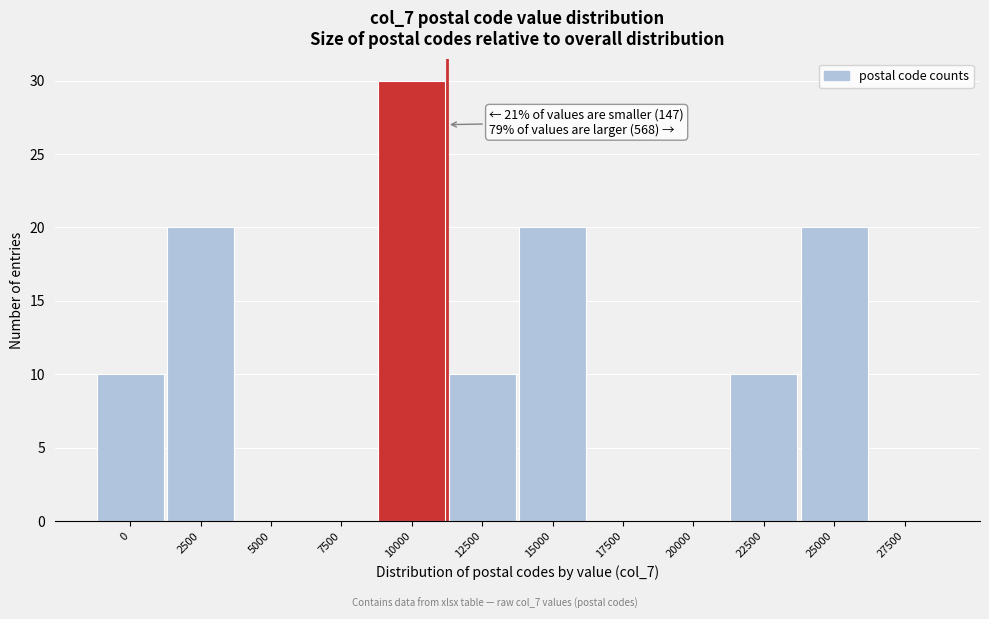

Reading right to left, extract all data points from this chart.

27500=0	25000=20	22500=10	20000=0	17500=0	15000=20	12500=10	10000=30	7500=0	5000=0	2500=20	0=10